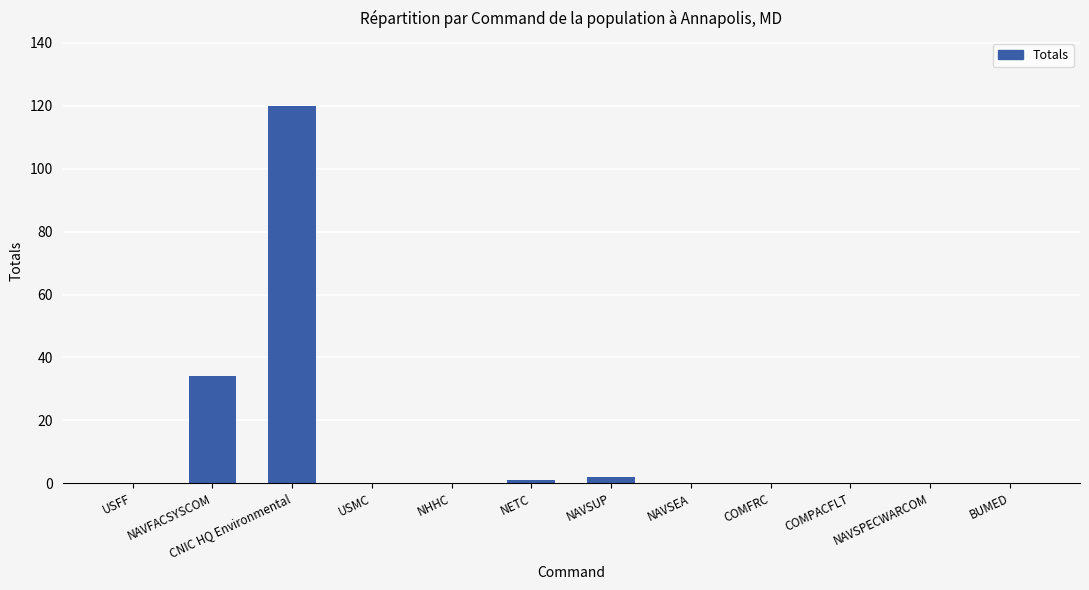

How many series are shown in this chart?

1